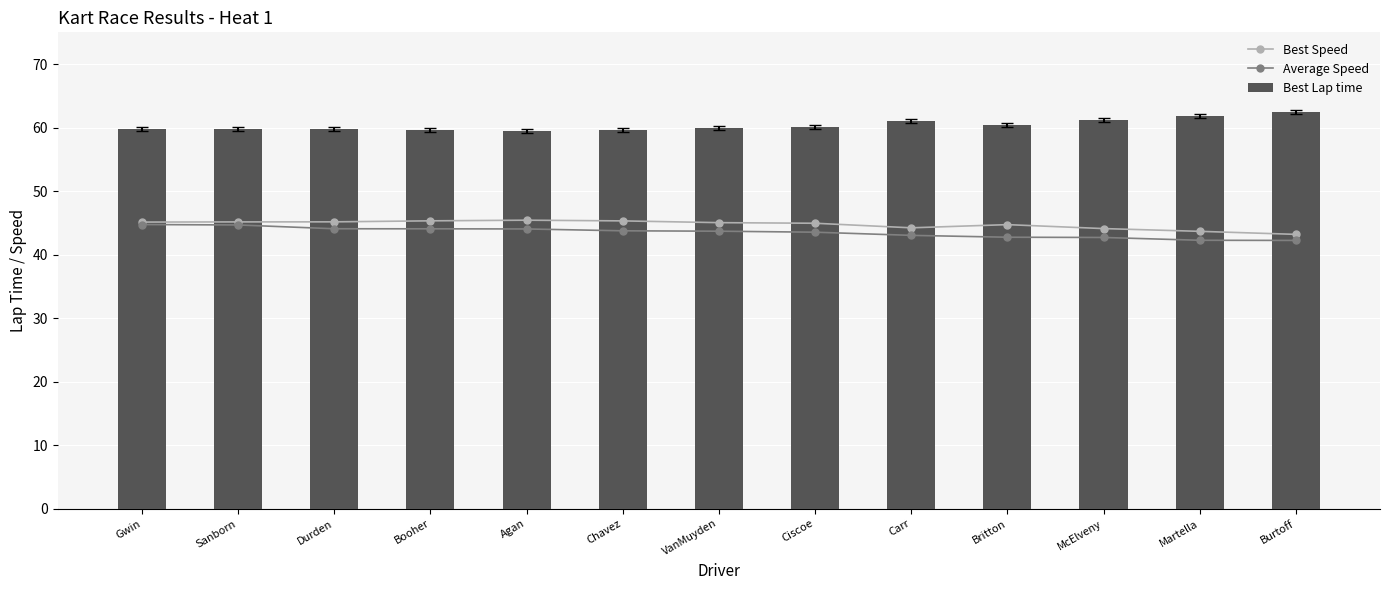

What position from the right is Martella?

2